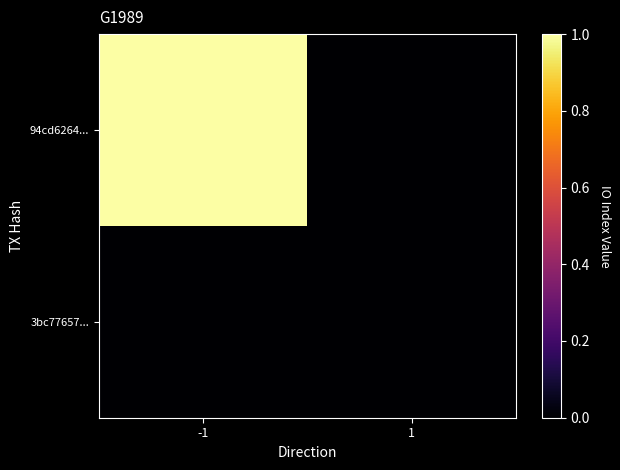

Reading right to left, transcribe all the data shown in this chart.

94cd6264...: 1=0	-1=1
3bc77657...: 1=0	-1=0